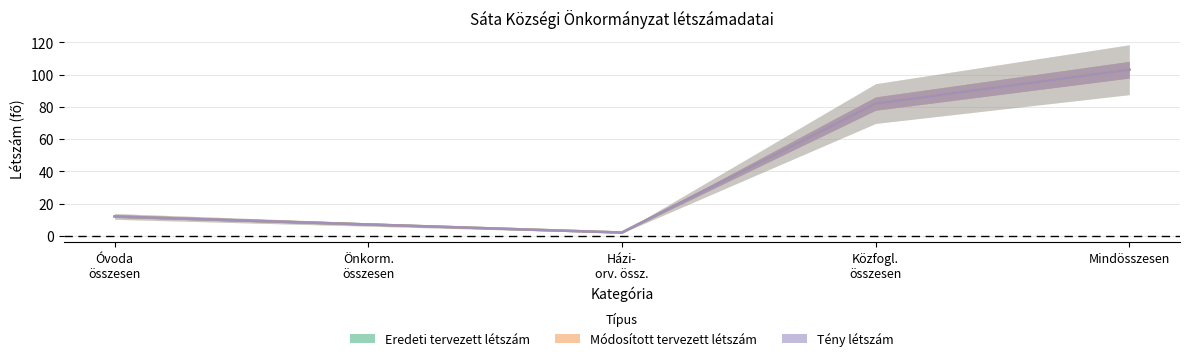

List the series in order of their peak value, highest first.

Eredeti tervezett létszám, Módosított tervezett létszám, Tény létszám